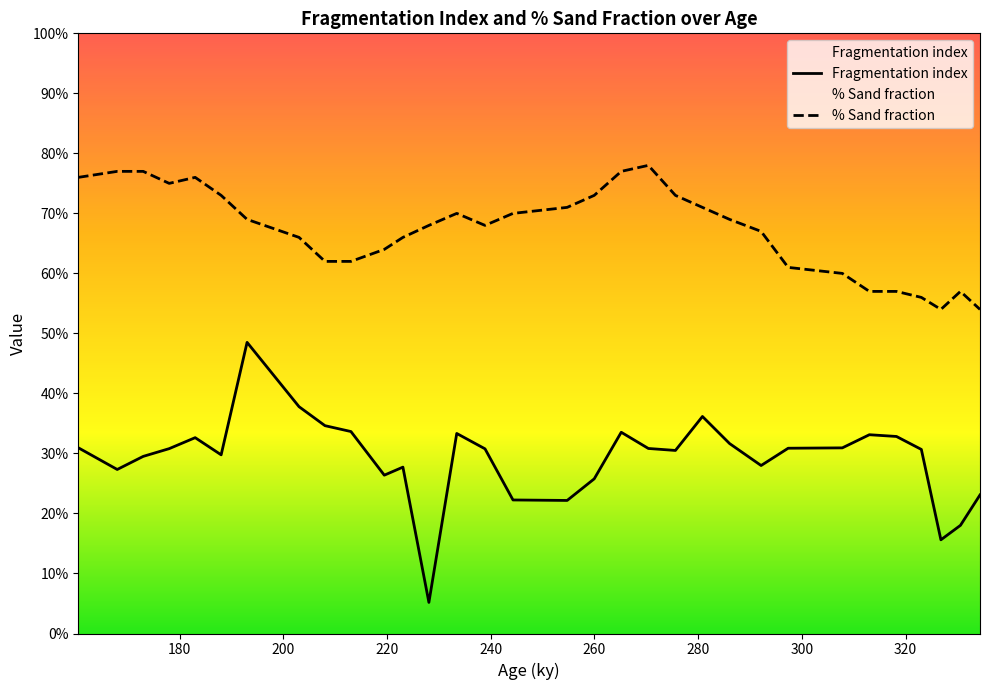

At which category does Fragmentation index reach its first local valley?

167.97